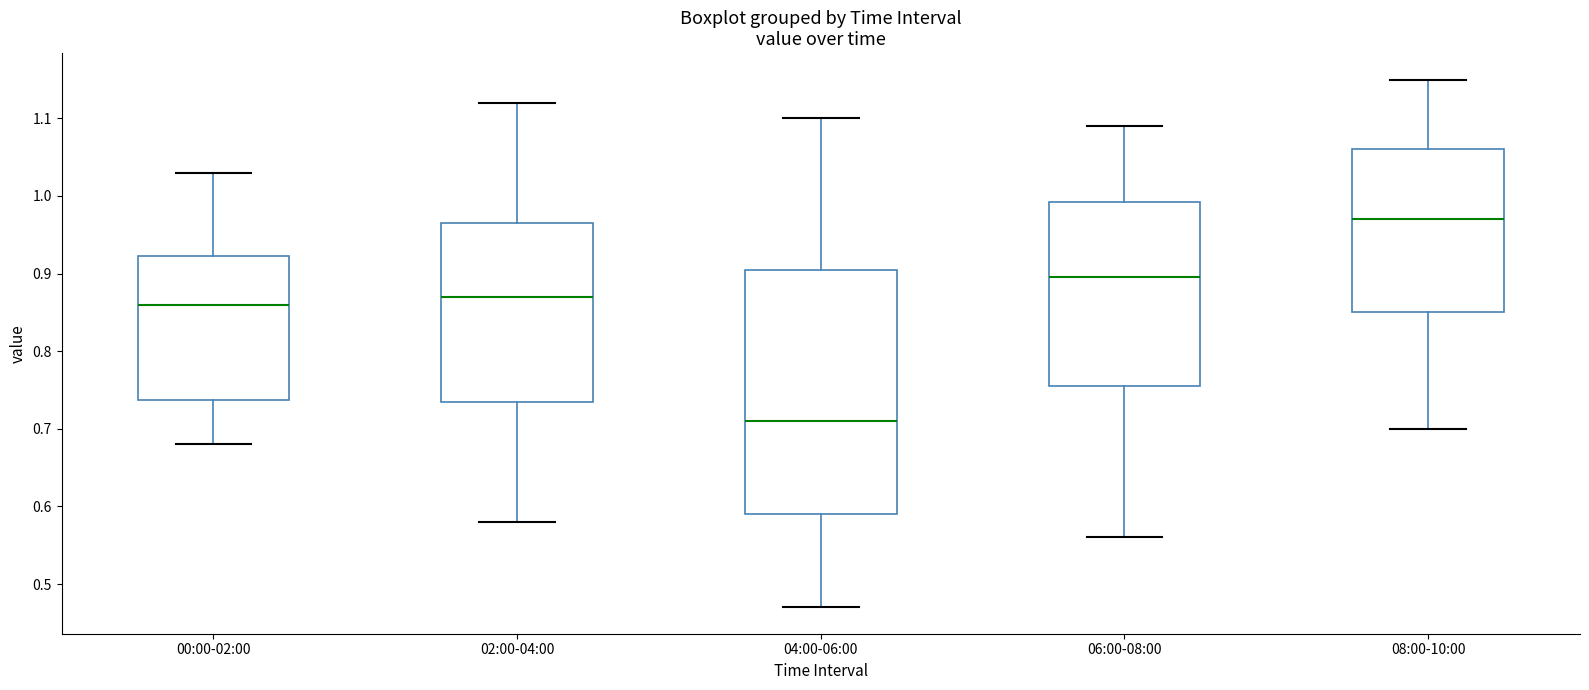

Which box has the lowest median line?

04:00-06:00